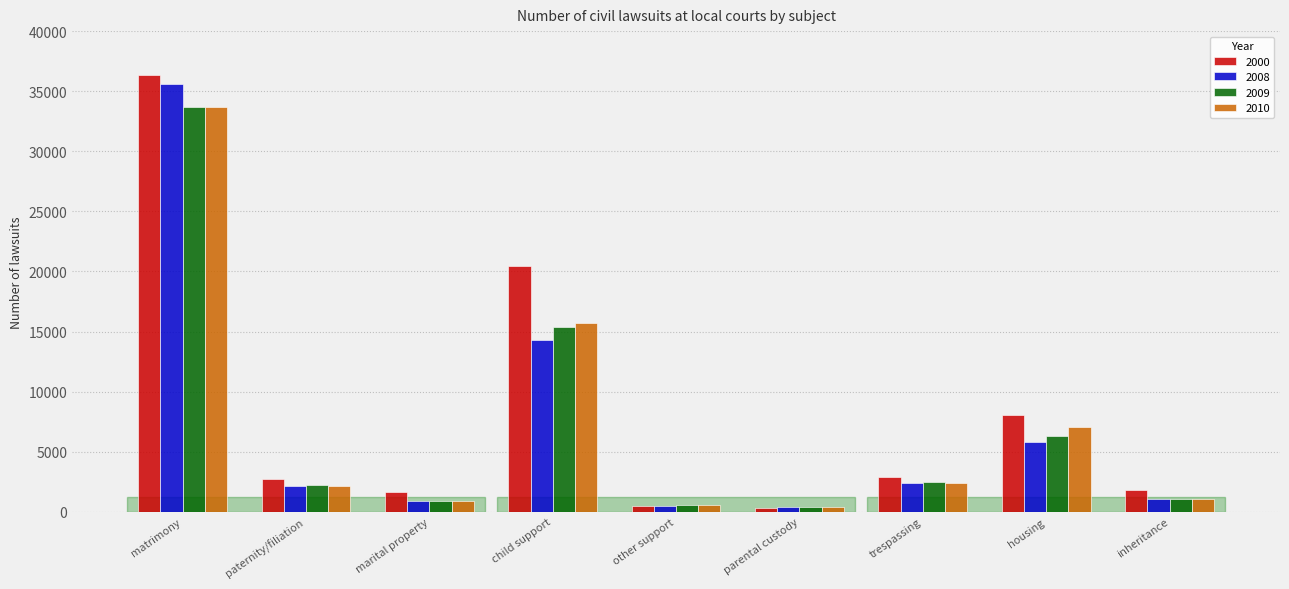

Which series has the widest spread of values?

2000